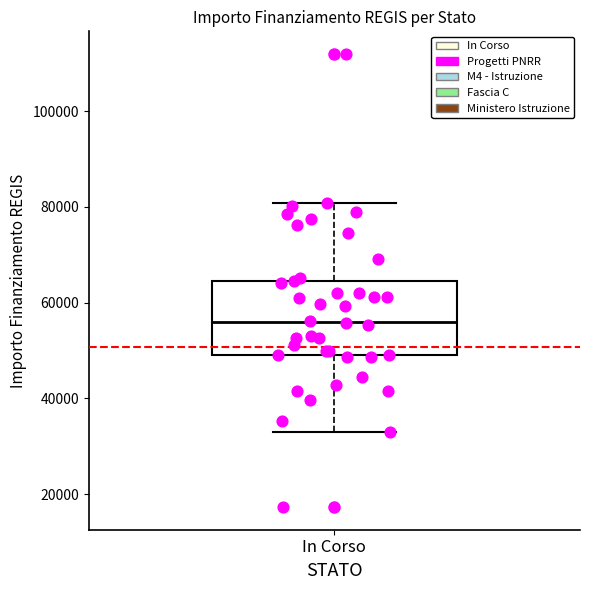

Where does the upper whisker of the box for In Corso end on the y-axis? The values are not printed on the chart, so give them approximately, as read against the axis.

80000